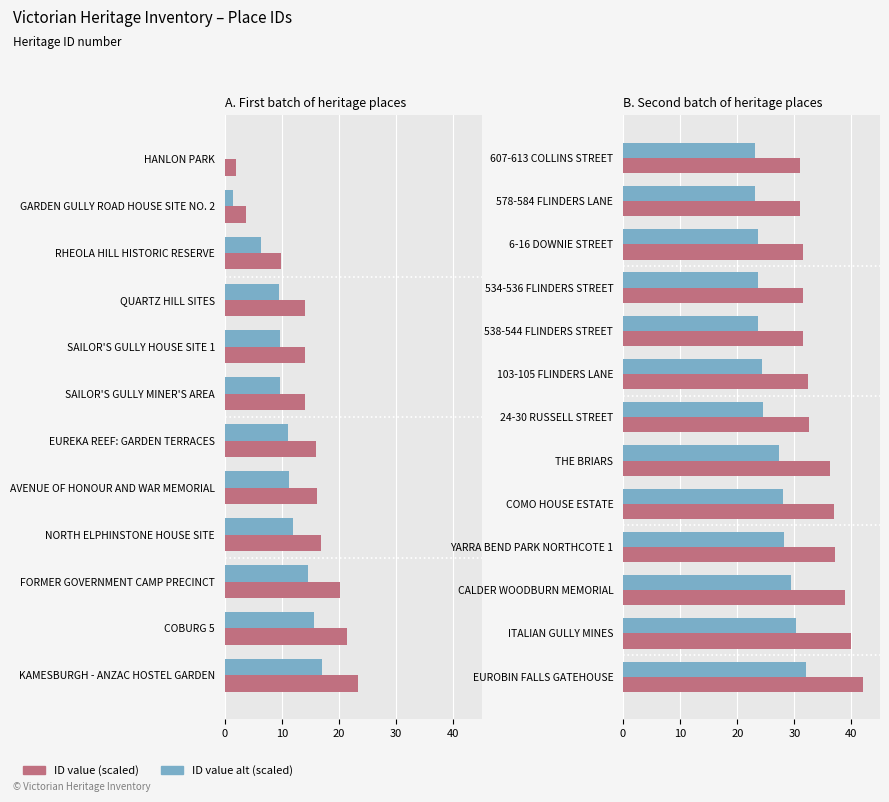

What is the maximum value for ID value (scaled)?

42.0